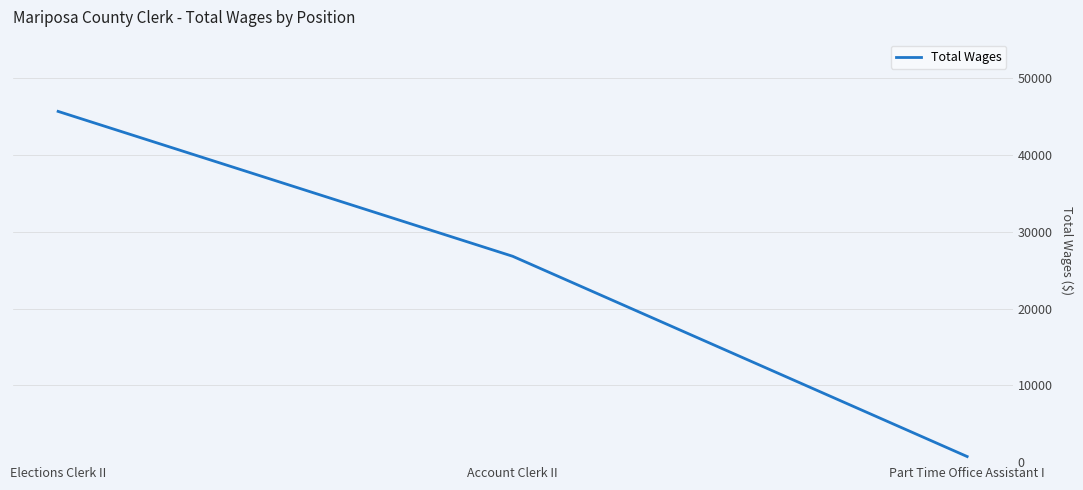

What is the sum of the values at Elections Clerk II and Part Time Office Assistant I?

46391